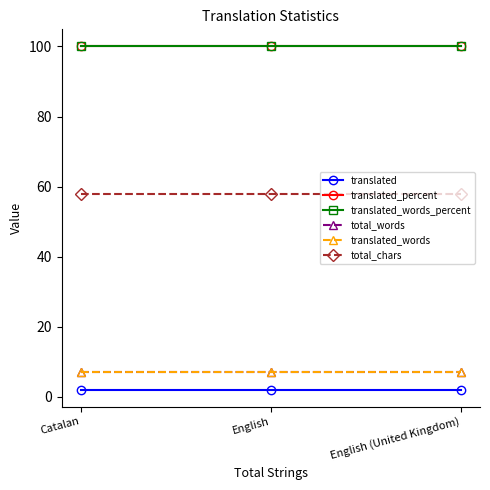

Is this an area chart (filled region under the line)?

No